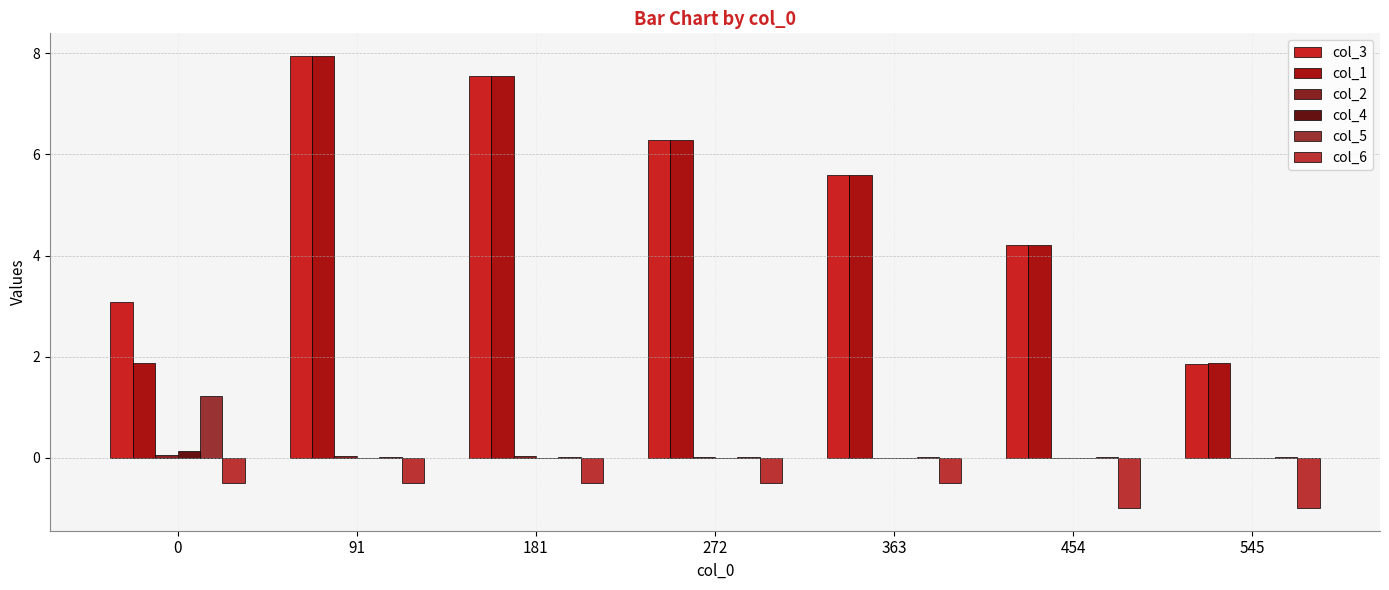

Count the number of data series in this chart.

6